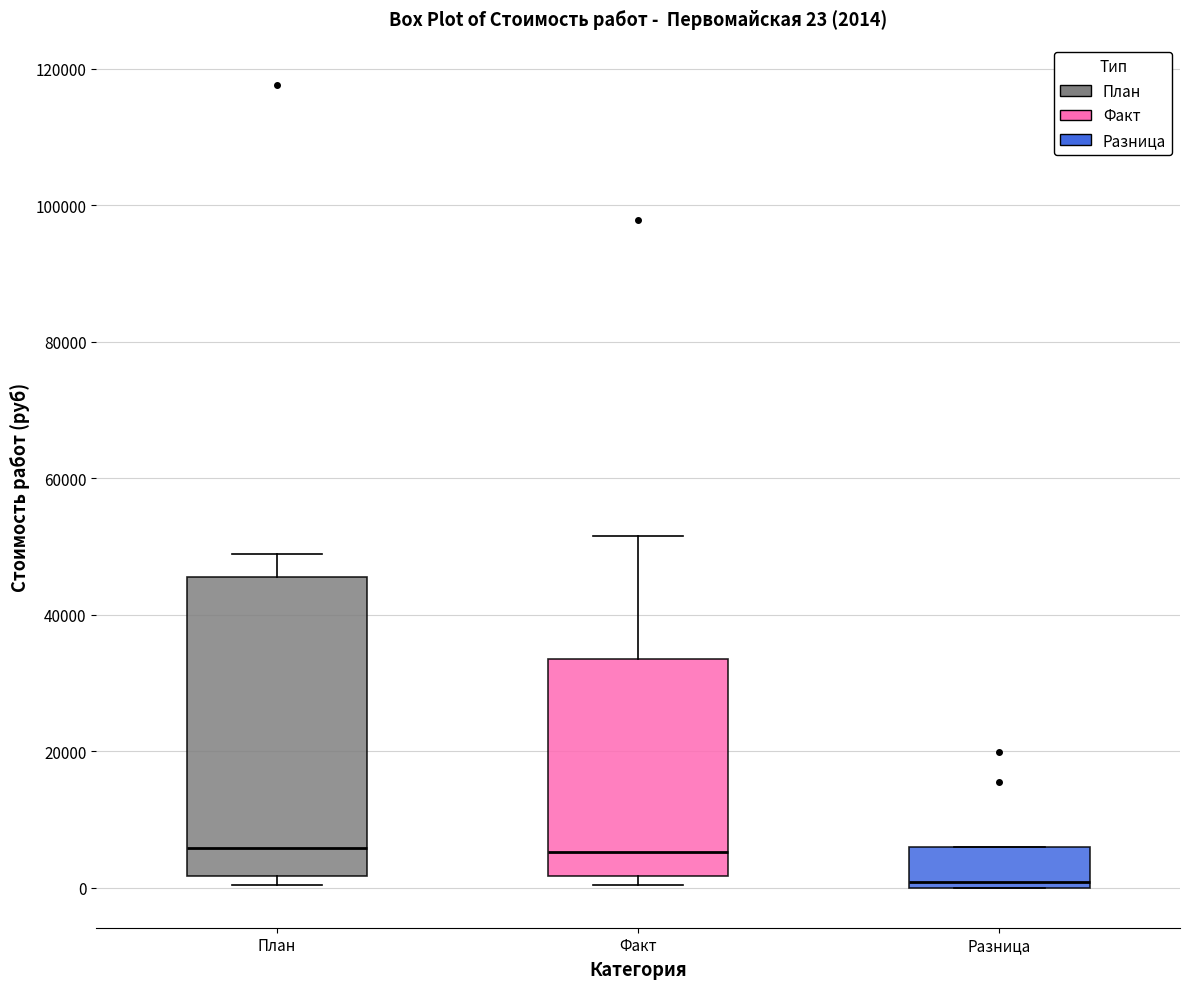

Which box is the tallest, from its lower edge to its upper edge?

План